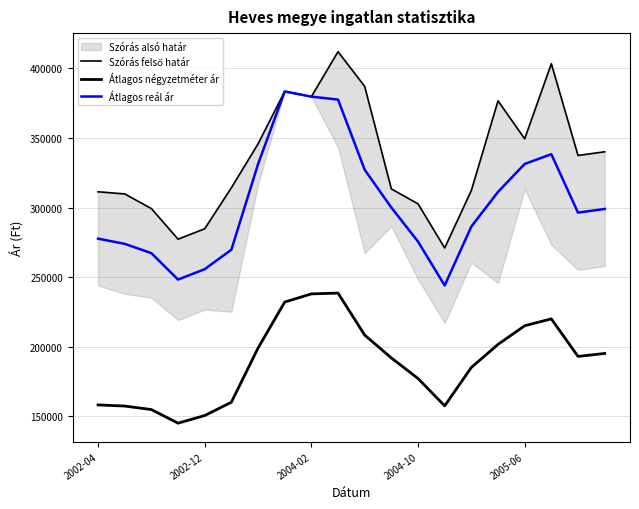

Is it true that Átlagos reál ár equals 103988 at 13?

False